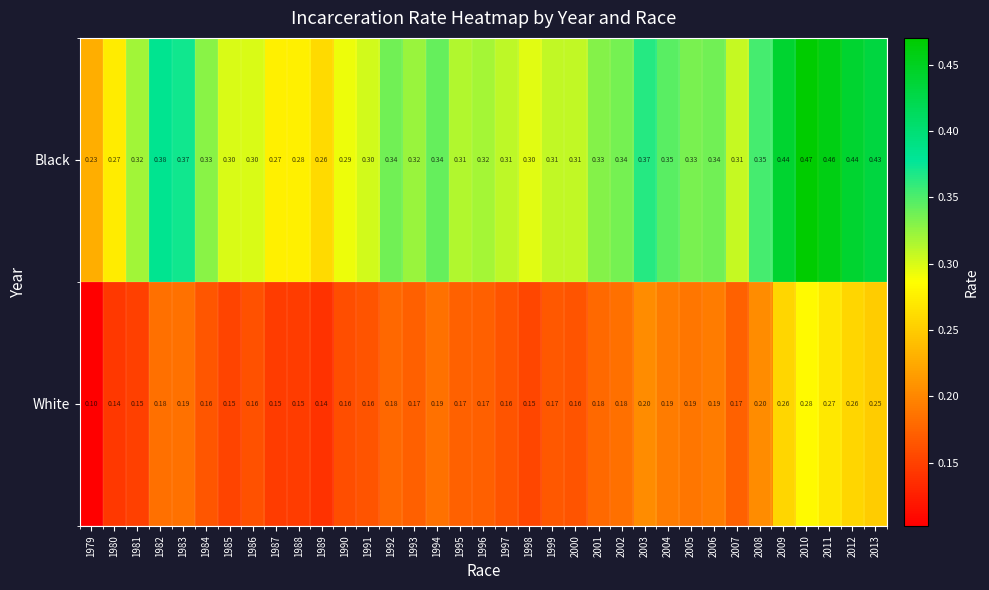

Which series changed the most between 1987 and 2003?

Black